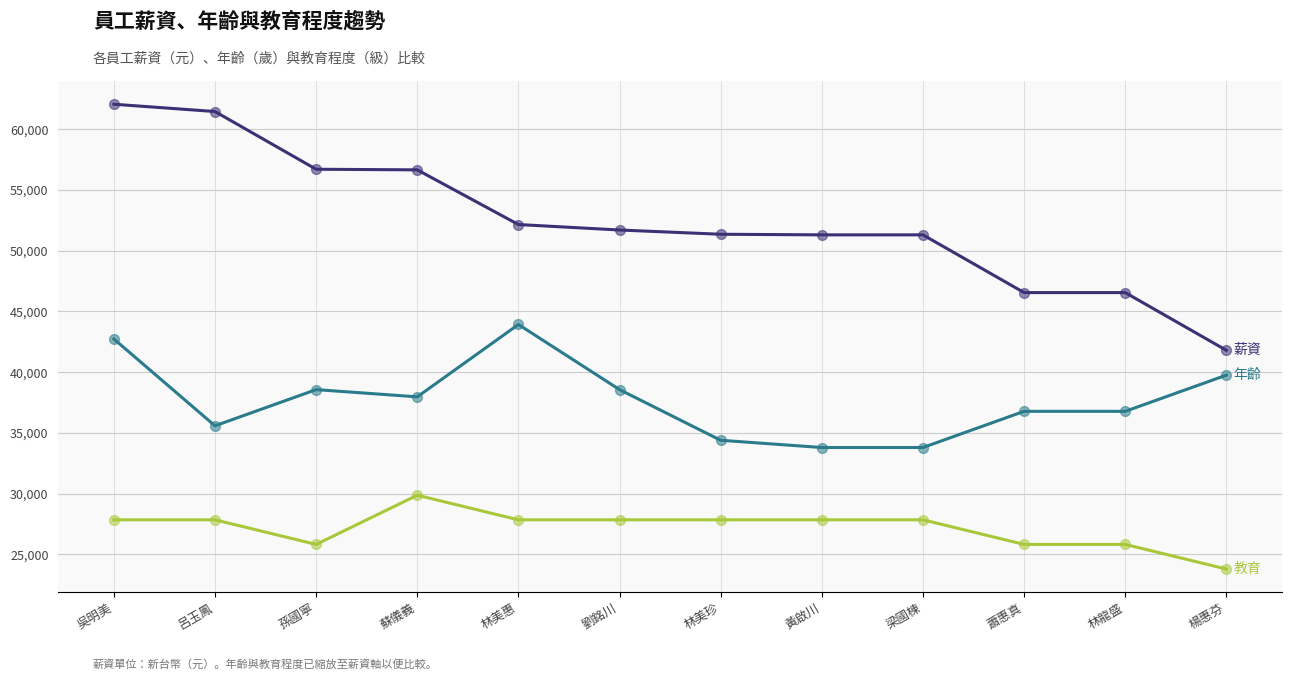

What is the spread (max minus min) of values at 林美珍?

23500.0